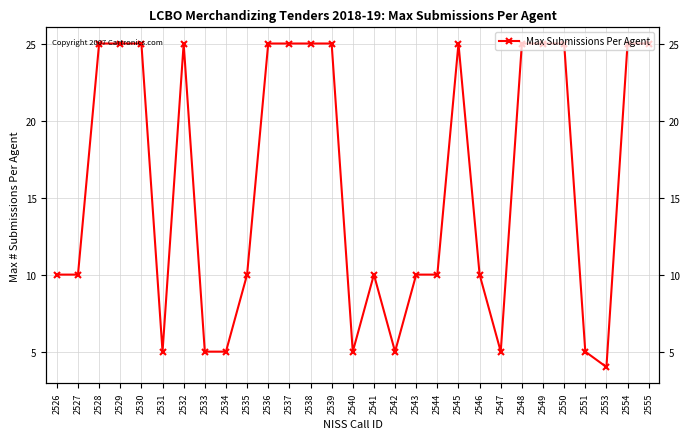

Reading left to right, list all the values displayed in this chart.

10	10	25	25	25	5	25	5	5	10	25	25	25	25	5	10	5	10	10	25	10	5	25	25	25	5	4	25	25